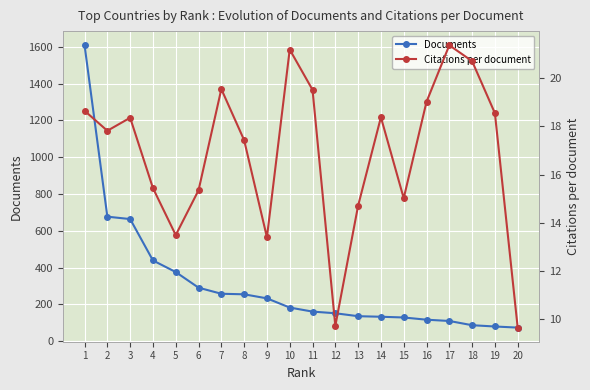

At which category is the sum across all series the highest?

1